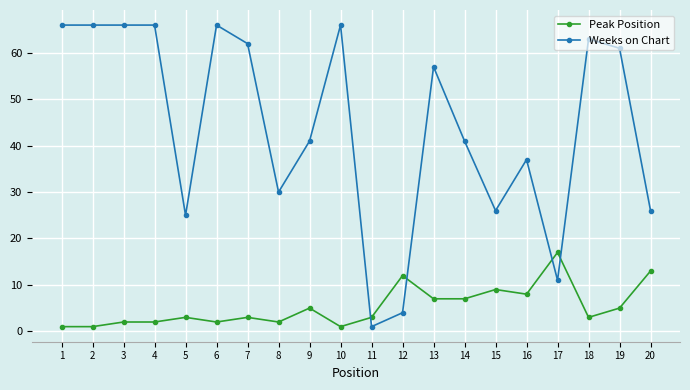

How many times do Weeks on Chart and Peak Position cross each other?

4